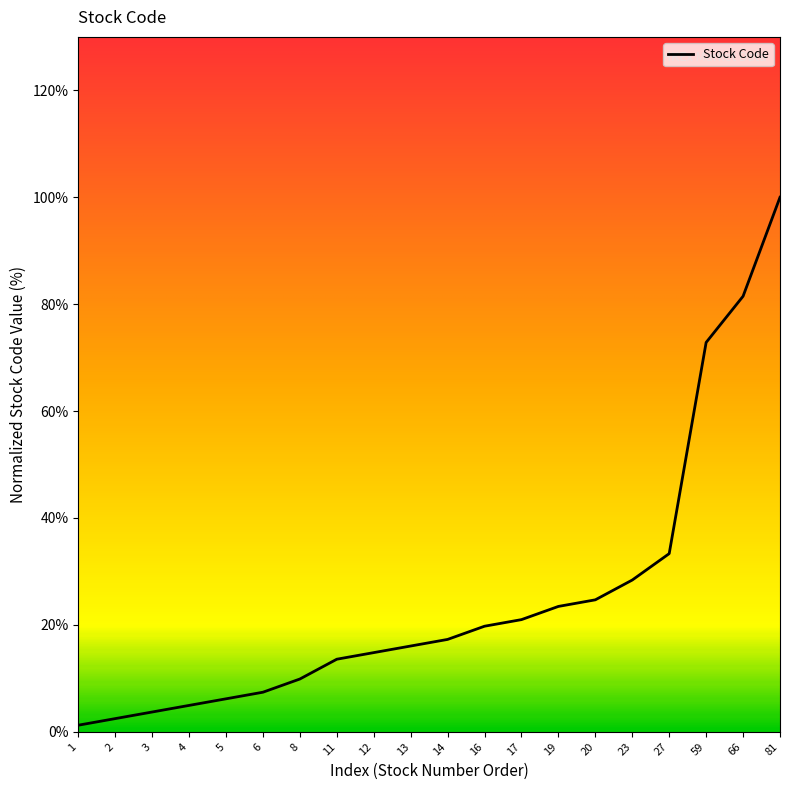

The chart shows a value of 33.3 at 27. True or false?

True